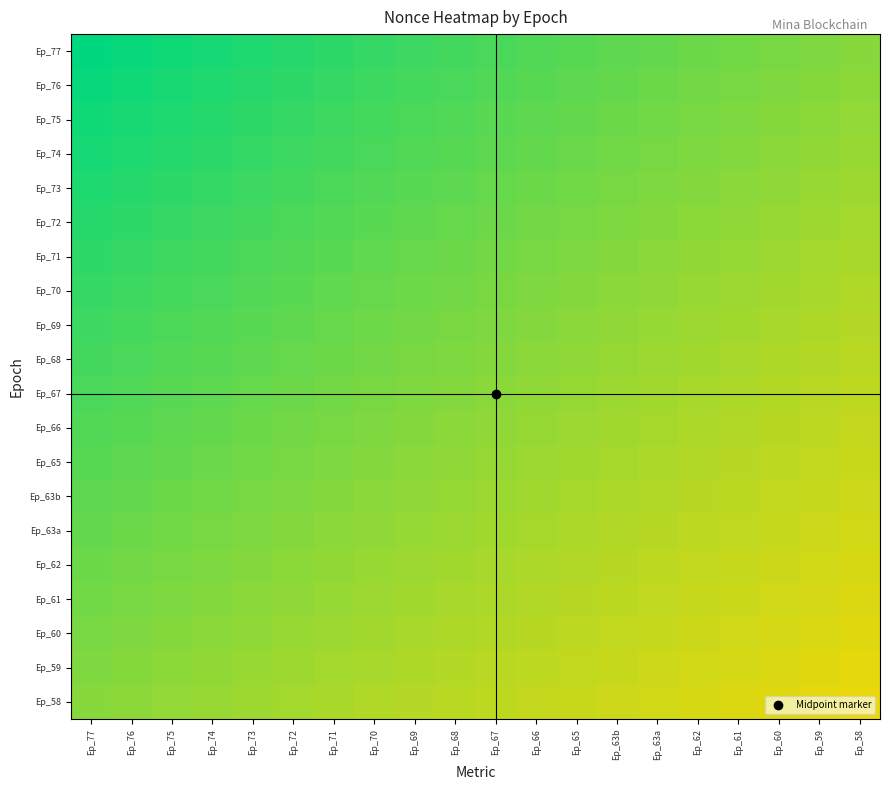

Reading left to right, list all the values displayed in this chart.

Ep_77: Ep_77=1.0	Ep_76=1.0	Ep_75=1.0	Ep_74=1.0	Ep_73=0.9	Ep_72=0.9	Ep_71=0.9	Ep_70=0.9	Ep_69=0.9	Ep_68=0.9	Ep_67=0.9	Ep_66=0.8	Ep_65=0.8	Ep_63b=0.8	Ep_63a=0.8	Ep_62=0.8	Ep_61=0.8	Ep_60=0.8	Ep_59=0.7	Ep_58=0.7
Ep_76: Ep_77=1.0	Ep_76=1.0	Ep_75=1.0	Ep_74=0.9	Ep_73=0.9	Ep_72=0.9	Ep_71=0.9	Ep_70=0.9	Ep_69=0.9	Ep_68=0.9	Ep_67=0.8	Ep_66=0.8	Ep_65=0.8	Ep_63b=0.8	Ep_63a=0.8	Ep_62=0.8	Ep_61=0.8	Ep_60=0.7	Ep_59=0.7	Ep_58=0.7
Ep_75: Ep_77=1.0	Ep_76=1.0	Ep_75=0.9	Ep_74=0.9	Ep_73=0.9	Ep_72=0.9	Ep_71=0.9	Ep_70=0.9	Ep_69=0.9	Ep_68=0.8	Ep_67=0.8	Ep_66=0.8	Ep_65=0.8	Ep_63b=0.8	Ep_63a=0.8	Ep_62=0.8	Ep_61=0.8	Ep_60=0.7	Ep_59=0.7	Ep_58=0.7
Ep_74: Ep_77=1.0	Ep_76=0.9	Ep_75=0.9	Ep_74=0.9	Ep_73=0.9	Ep_72=0.9	Ep_71=0.9	Ep_70=0.9	Ep_69=0.8	Ep_68=0.8	Ep_67=0.8	Ep_66=0.8	Ep_65=0.8	Ep_63b=0.8	Ep_63a=0.8	Ep_62=0.8	Ep_61=0.7	Ep_60=0.7	Ep_59=0.7	Ep_58=0.7
Ep_73: Ep_77=0.9	Ep_76=0.9	Ep_75=0.9	Ep_74=0.9	Ep_73=0.9	Ep_72=0.9	Ep_71=0.9	Ep_70=0.8	Ep_69=0.8	Ep_68=0.8	Ep_67=0.8	Ep_66=0.8	Ep_65=0.8	Ep_63b=0.8	Ep_63a=0.8	Ep_62=0.7	Ep_61=0.7	Ep_60=0.7	Ep_59=0.7	Ep_58=0.7
Ep_72: Ep_77=0.9	Ep_76=0.9	Ep_75=0.9	Ep_74=0.9	Ep_73=0.9	Ep_72=0.9	Ep_71=0.8	Ep_70=0.8	Ep_69=0.8	Ep_68=0.8	Ep_67=0.8	Ep_66=0.8	Ep_65=0.8	Ep_63b=0.8	Ep_63a=0.7	Ep_62=0.7	Ep_61=0.7	Ep_60=0.7	Ep_59=0.7	Ep_58=0.7
Ep_71: Ep_77=0.9	Ep_76=0.9	Ep_75=0.9	Ep_74=0.9	Ep_73=0.9	Ep_72=0.8	Ep_71=0.8	Ep_70=0.8	Ep_69=0.8	Ep_68=0.8	Ep_67=0.8	Ep_66=0.8	Ep_65=0.8	Ep_63b=0.7	Ep_63a=0.7	Ep_62=0.7	Ep_61=0.7	Ep_60=0.7	Ep_59=0.7	Ep_58=0.7
Ep_70: Ep_77=0.9	Ep_76=0.9	Ep_75=0.9	Ep_74=0.9	Ep_73=0.8	Ep_72=0.8	Ep_71=0.8	Ep_70=0.8	Ep_69=0.8	Ep_68=0.8	Ep_67=0.8	Ep_66=0.7	Ep_65=0.7	Ep_63b=0.7	Ep_63a=0.7	Ep_62=0.7	Ep_61=0.7	Ep_60=0.7	Ep_59=0.7	Ep_58=0.7
Ep_69: Ep_77=0.9	Ep_76=0.9	Ep_75=0.9	Ep_74=0.8	Ep_73=0.8	Ep_72=0.8	Ep_71=0.8	Ep_70=0.8	Ep_69=0.8	Ep_68=0.8	Ep_67=0.7	Ep_66=0.7	Ep_65=0.7	Ep_63b=0.7	Ep_63a=0.7	Ep_62=0.7	Ep_61=0.7	Ep_60=0.7	Ep_59=0.7	Ep_58=0.6
Ep_68: Ep_77=0.9	Ep_76=0.9	Ep_75=0.8	Ep_74=0.8	Ep_73=0.8	Ep_72=0.8	Ep_71=0.8	Ep_70=0.8	Ep_69=0.8	Ep_68=0.8	Ep_67=0.7	Ep_66=0.7	Ep_65=0.7	Ep_63b=0.7	Ep_63a=0.7	Ep_62=0.7	Ep_61=0.7	Ep_60=0.7	Ep_59=0.6	Ep_58=0.6
Ep_67: Ep_77=0.9	Ep_76=0.8	Ep_75=0.8	Ep_74=0.8	Ep_73=0.8	Ep_72=0.8	Ep_71=0.8	Ep_70=0.8	Ep_69=0.7	Ep_68=0.7	Ep_67=0.7	Ep_66=0.7	Ep_65=0.7	Ep_63b=0.7	Ep_63a=0.7	Ep_62=0.7	Ep_61=0.7	Ep_60=0.7	Ep_59=0.6	Ep_58=0.6
Ep_66: Ep_77=0.8	Ep_76=0.8	Ep_75=0.8	Ep_74=0.8	Ep_73=0.8	Ep_72=0.8	Ep_71=0.8	Ep_70=0.7	Ep_69=0.7	Ep_68=0.7	Ep_67=0.7	Ep_66=0.7	Ep_65=0.7	Ep_63b=0.7	Ep_63a=0.7	Ep_62=0.7	Ep_61=0.7	Ep_60=0.6	Ep_59=0.6	Ep_58=0.6
Ep_65: Ep_77=0.8	Ep_76=0.8	Ep_75=0.8	Ep_74=0.8	Ep_73=0.8	Ep_72=0.8	Ep_71=0.8	Ep_70=0.7	Ep_69=0.7	Ep_68=0.7	Ep_67=0.7	Ep_66=0.7	Ep_65=0.7	Ep_63b=0.7	Ep_63a=0.7	Ep_62=0.7	Ep_61=0.6	Ep_60=0.6	Ep_59=0.6	Ep_58=0.6
Ep_63b: Ep_77=0.8	Ep_76=0.8	Ep_75=0.8	Ep_74=0.8	Ep_73=0.8	Ep_72=0.8	Ep_71=0.7	Ep_70=0.7	Ep_69=0.7	Ep_68=0.7	Ep_67=0.7	Ep_66=0.7	Ep_65=0.7	Ep_63b=0.7	Ep_63a=0.7	Ep_62=0.6	Ep_61=0.6	Ep_60=0.6	Ep_59=0.6	Ep_58=0.6
Ep_63a: Ep_77=0.8	Ep_76=0.8	Ep_75=0.8	Ep_74=0.8	Ep_73=0.8	Ep_72=0.7	Ep_71=0.7	Ep_70=0.7	Ep_69=0.7	Ep_68=0.7	Ep_67=0.7	Ep_66=0.7	Ep_65=0.7	Ep_63b=0.7	Ep_63a=0.6	Ep_62=0.6	Ep_61=0.6	Ep_60=0.6	Ep_59=0.6	Ep_58=0.6
Ep_62: Ep_77=0.8	Ep_76=0.8	Ep_75=0.8	Ep_74=0.8	Ep_73=0.7	Ep_72=0.7	Ep_71=0.7	Ep_70=0.7	Ep_69=0.7	Ep_68=0.7	Ep_67=0.7	Ep_66=0.7	Ep_65=0.7	Ep_63b=0.6	Ep_63a=0.6	Ep_62=0.6	Ep_61=0.6	Ep_60=0.6	Ep_59=0.6	Ep_58=0.6
Ep_61: Ep_77=0.8	Ep_76=0.8	Ep_75=0.8	Ep_74=0.7	Ep_73=0.7	Ep_72=0.7	Ep_71=0.7	Ep_70=0.7	Ep_69=0.7	Ep_68=0.7	Ep_67=0.7	Ep_66=0.7	Ep_65=0.6	Ep_63b=0.6	Ep_63a=0.6	Ep_62=0.6	Ep_61=0.6	Ep_60=0.6	Ep_59=0.6	Ep_58=0.6
Ep_60: Ep_77=0.8	Ep_76=0.7	Ep_75=0.7	Ep_74=0.7	Ep_73=0.7	Ep_72=0.7	Ep_71=0.7	Ep_70=0.7	Ep_69=0.7	Ep_68=0.7	Ep_67=0.7	Ep_66=0.6	Ep_65=0.6	Ep_63b=0.6	Ep_63a=0.6	Ep_62=0.6	Ep_61=0.6	Ep_60=0.6	Ep_59=0.6	Ep_58=0.6
Ep_59: Ep_77=0.7	Ep_76=0.7	Ep_75=0.7	Ep_74=0.7	Ep_73=0.7	Ep_72=0.7	Ep_71=0.7	Ep_70=0.7	Ep_69=0.7	Ep_68=0.6	Ep_67=0.6	Ep_66=0.6	Ep_65=0.6	Ep_63b=0.6	Ep_63a=0.6	Ep_62=0.6	Ep_61=0.6	Ep_60=0.6	Ep_59=0.6	Ep_58=0.6
Ep_58: Ep_77=0.7	Ep_76=0.7	Ep_75=0.7	Ep_74=0.7	Ep_73=0.7	Ep_72=0.7	Ep_71=0.7	Ep_70=0.7	Ep_69=0.6	Ep_68=0.6	Ep_67=0.6	Ep_66=0.6	Ep_65=0.6	Ep_63b=0.6	Ep_63a=0.6	Ep_62=0.6	Ep_61=0.6	Ep_60=0.6	Ep_59=0.6	Ep_58=0.5